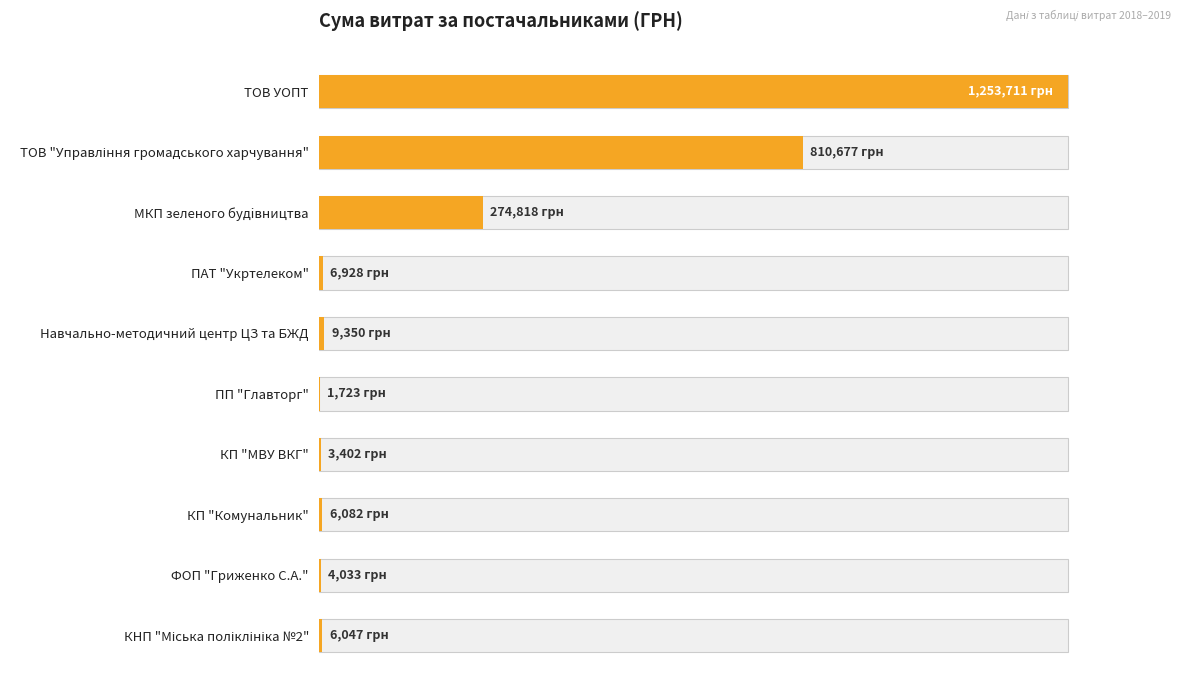

At which category does the chart reach its minimum across all series?

ПП "Главторг"